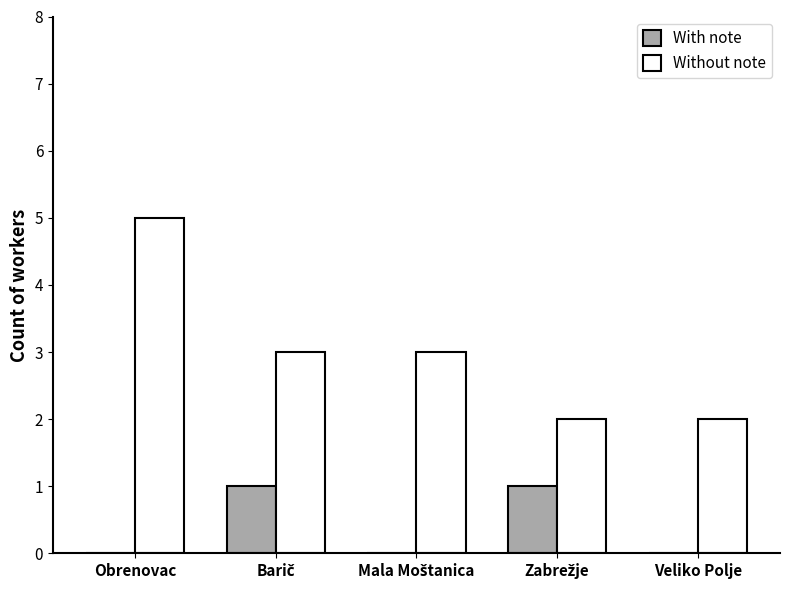

Are the bars grouped side by side (vs. stacked)?

Yes